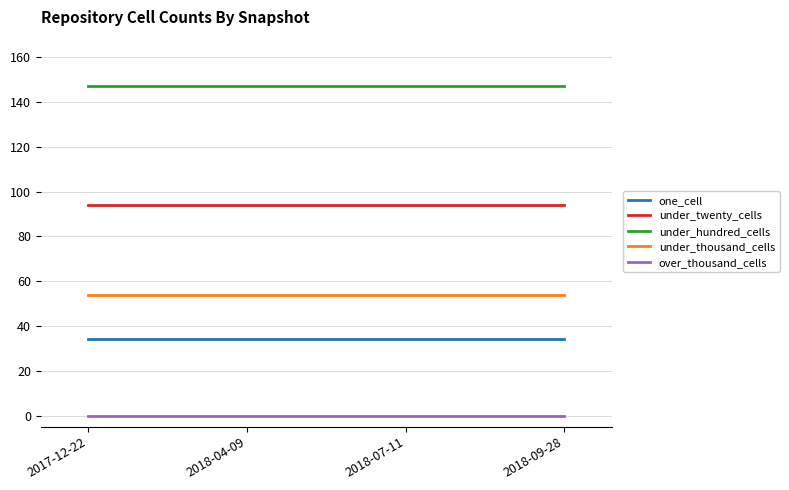

How many lines are shown in the chart?

5